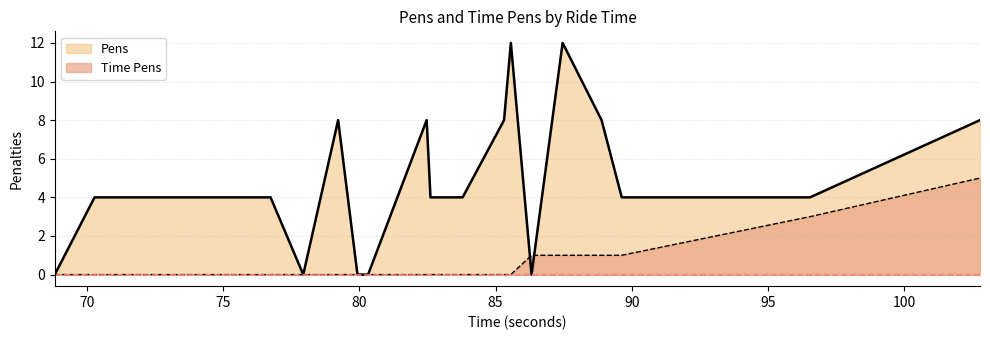

How many lines are shown in the chart?

2